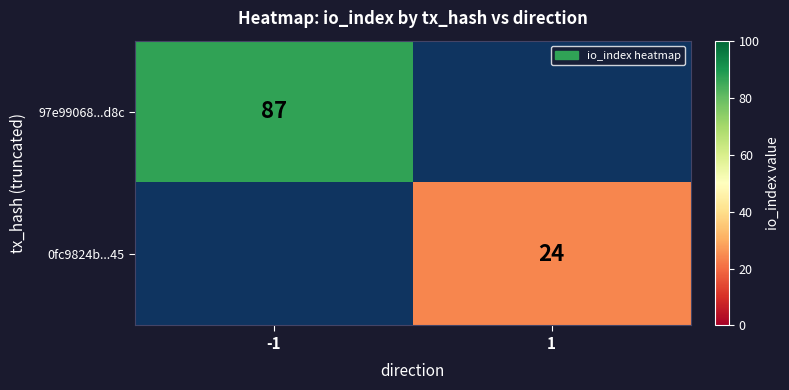

Which category has the highest value across all series?

-1